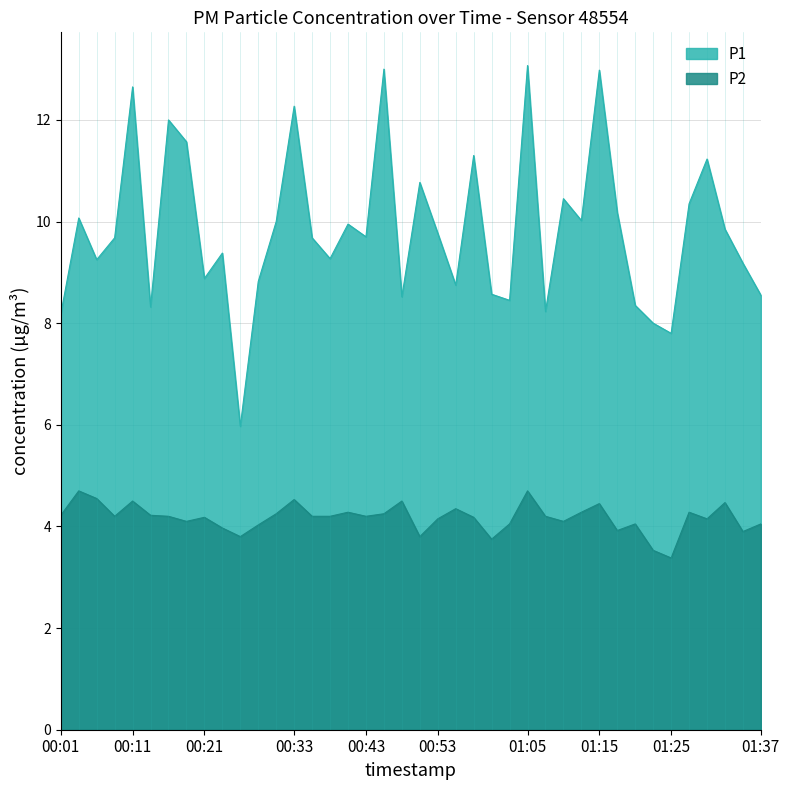

At how many categories does at least one series exceed 6?

39